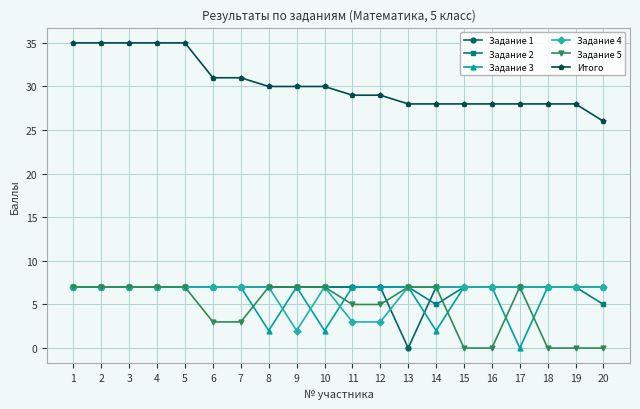

At how many categories does at least one series exceed 32?

5